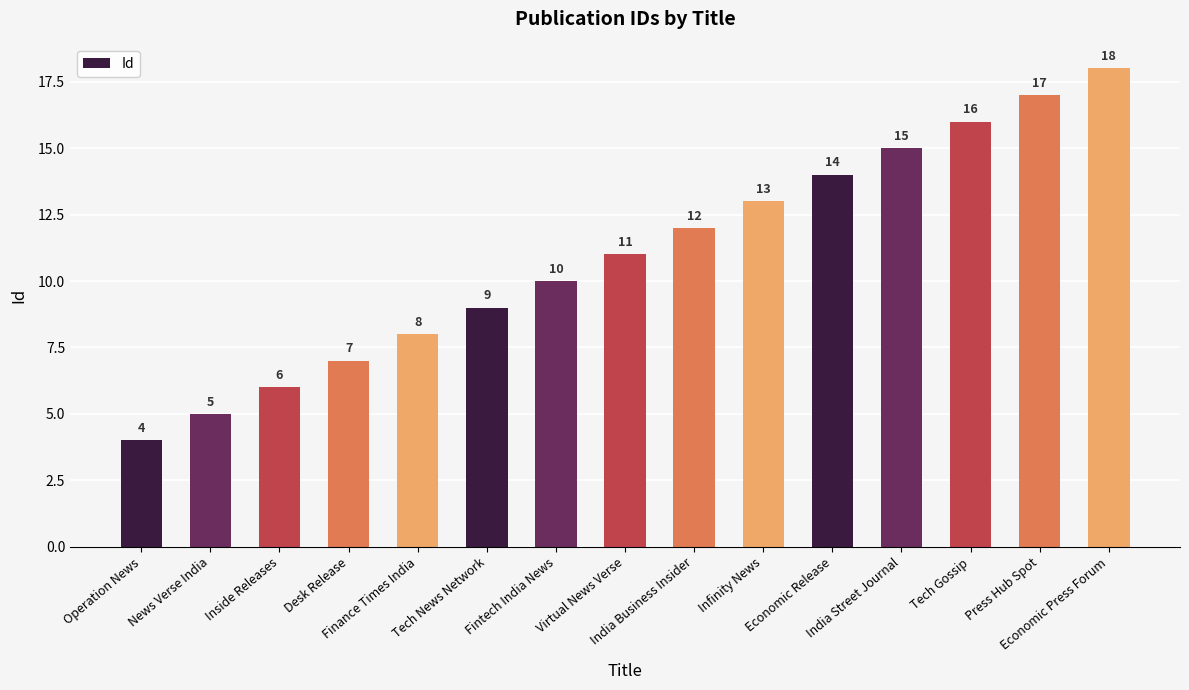

Where is the data nearest to the value 11?

Virtual News Verse